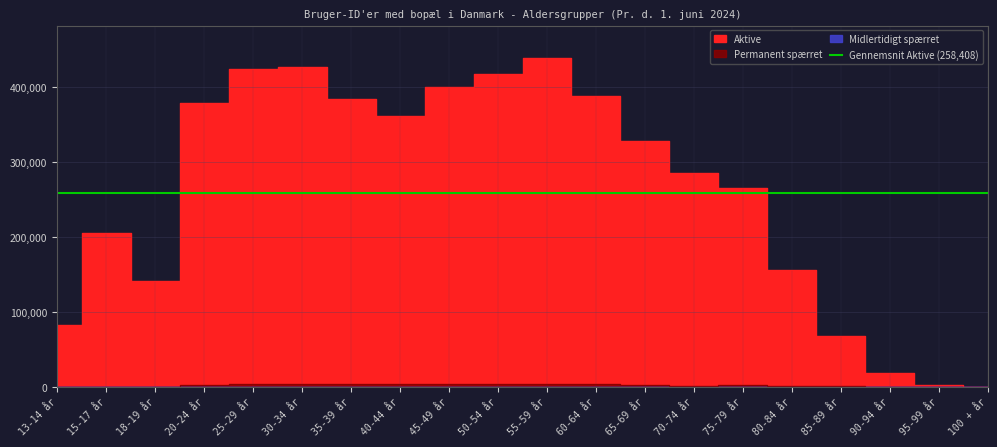

The Midlertidigt spærret series shows 275 at 75-79 år. True or false?

False